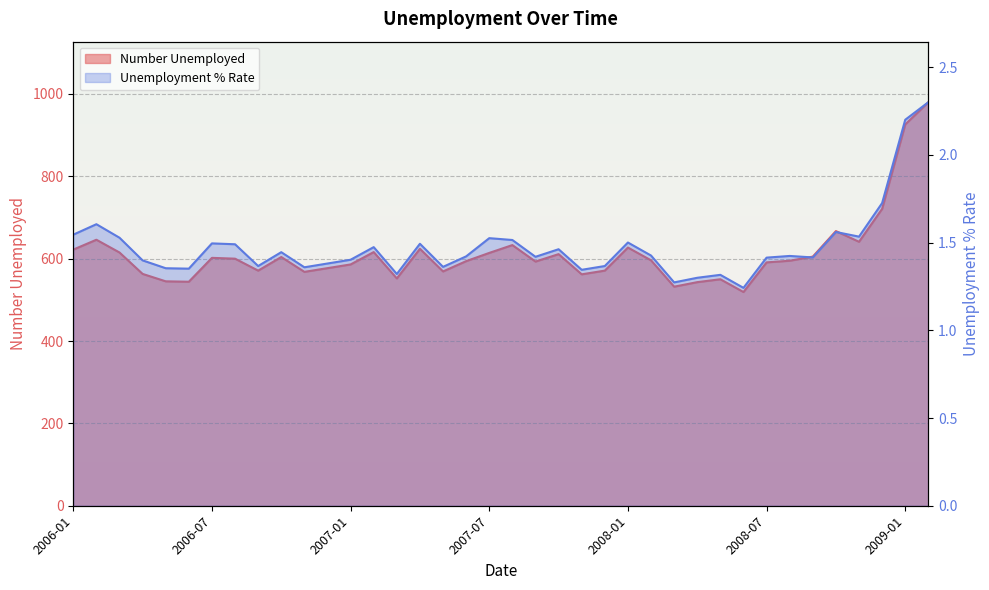

Which label corresponds to the smallest value in the chart?

2008-06